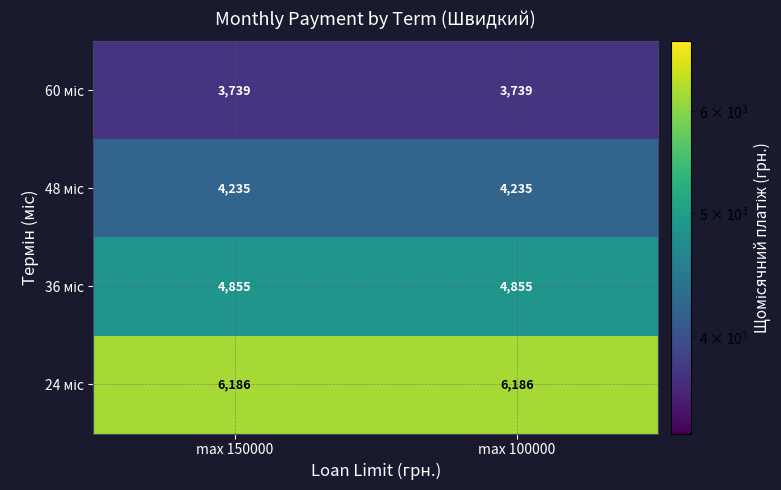

What is the total value across all series at max 150000?

19015